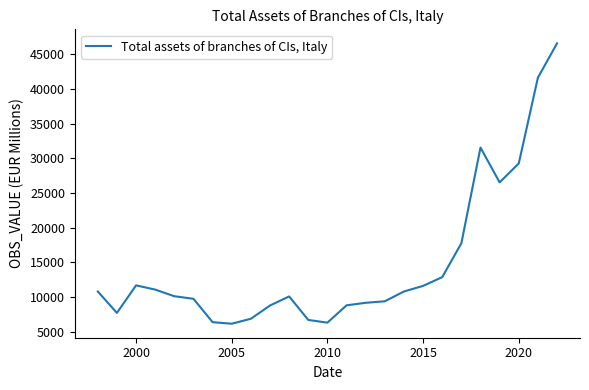

What is the difference between the maximum and minimum values?

40433